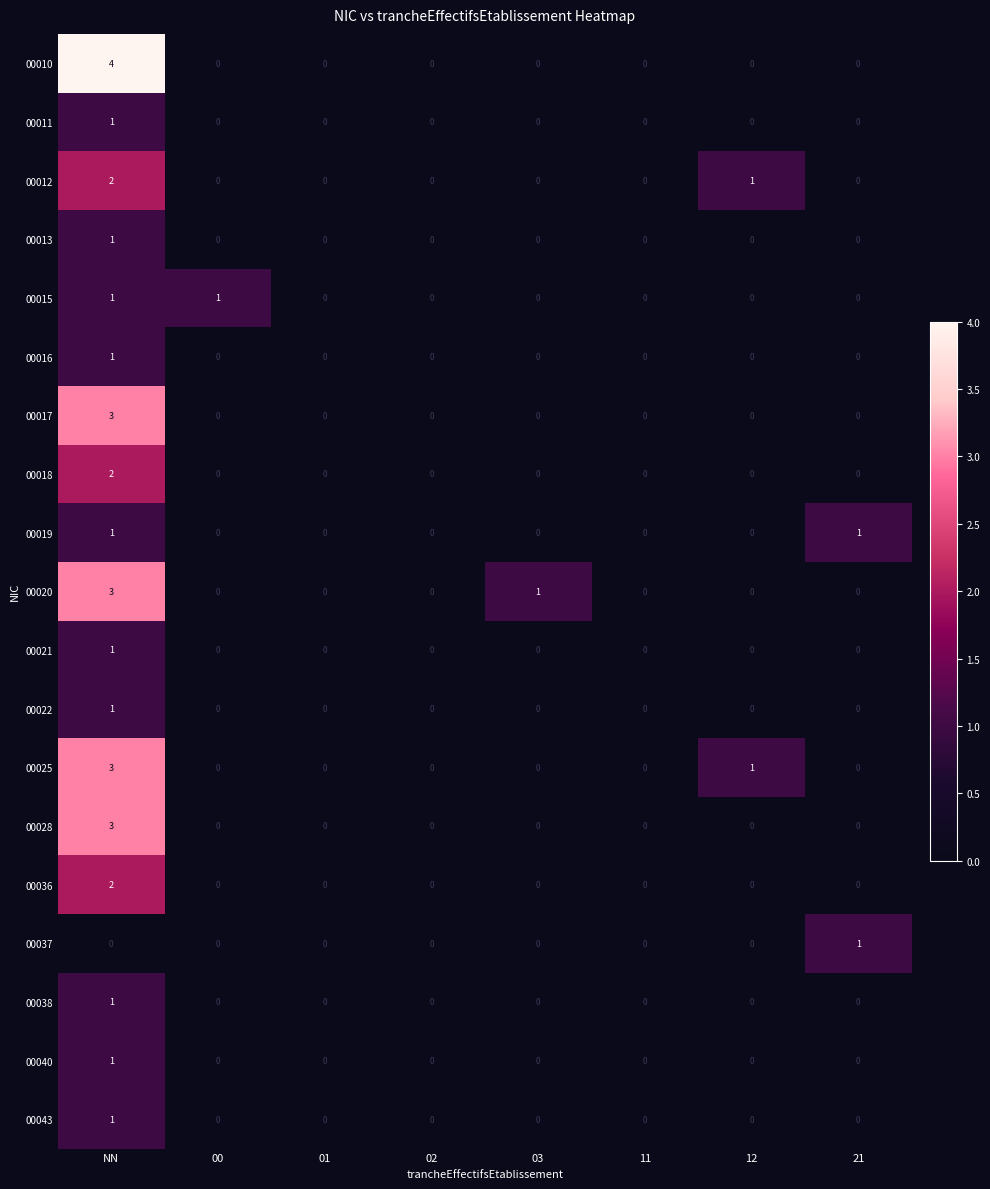

What is the sum of all 00025 values?

4